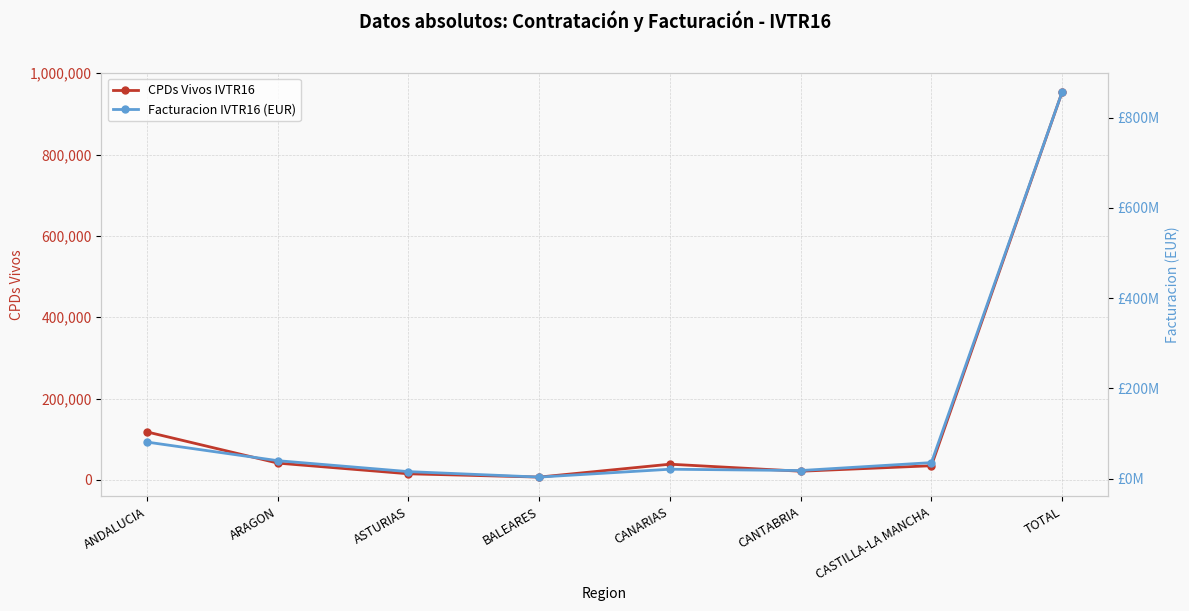

Reading left to right, transcribe all the data shown in this chart.

CPDs Vivos IVTR16: ANDALUCIA=118077	ARAGON=41473	ASTURIAS=15174	BALEARES=7091	CANARIAS=38760	CANTABRIA=21459	CASTILLA-LA MANCHA=34975	TOTAL=953752
Facturacion IVTR16 (EUR): ANDALUCIA=81274968	ARAGON=40070537	ASTURIAS=15822221	BALEARES=3741851	CANARIAS=21146102	CANTABRIA=18253376	CASTILLA-LA MANCHA=35796709	TOTAL=856985880